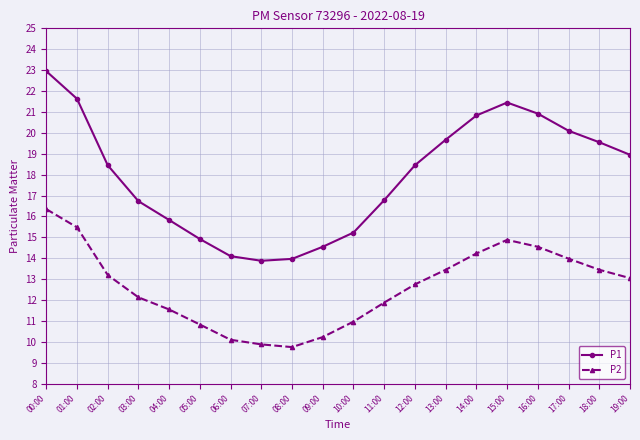

What is the difference between the maximum and minimum values in the P2 series?

6.6